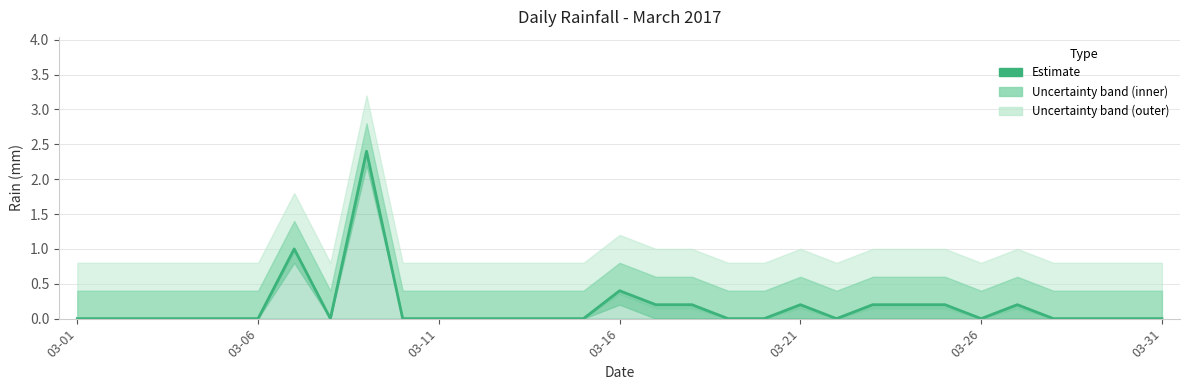

What position from the right is 03-11?

21